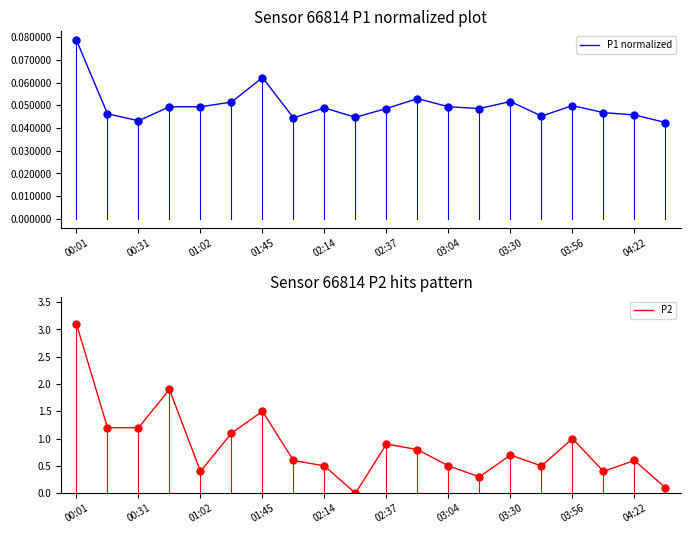

What is the highest value of the P1 normalized series?

0.1